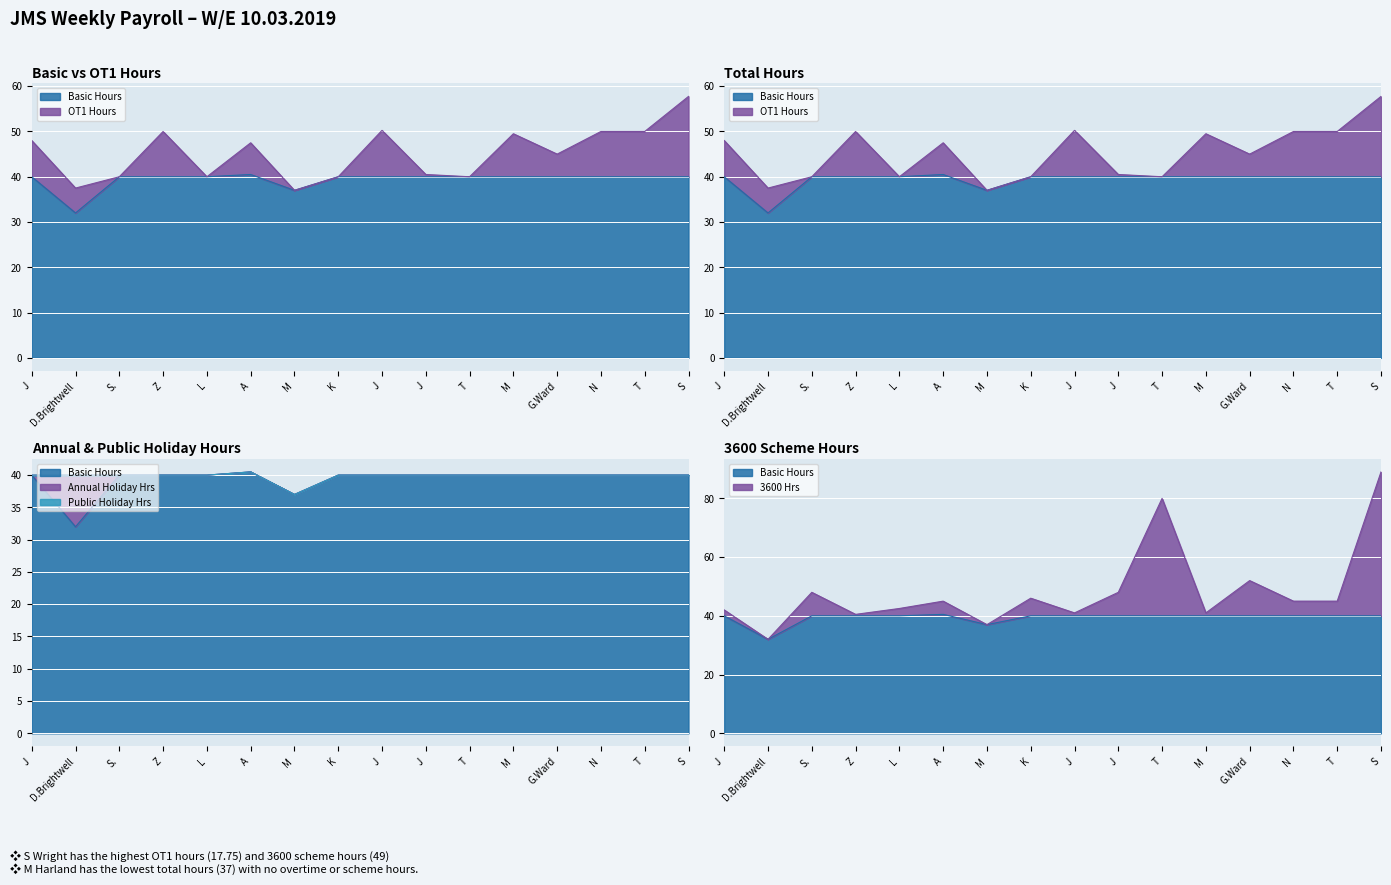

Reading right to left, extract all data points from this chart.

Basic Hours: S Wright=40.0	T Winterburn=40.0	N Winterburn=40.0	G.Ward=40.0	M Taylor=40.0	T Scott=40.0	J Parker=40.0	J McSharry=40.0	K Leek=40.0	M Harland=37.0	A Hammond=40.5	L Doran=40.0	Z Czege=40.0	S. Chimes=40.0	D.Brightwell=32.0	J Buckingham=40.0
OT1 Hours: S Wright=17.8	T Winterburn=10.0	N Winterburn=10.0	G.Ward=5.0	M Taylor=9.5	T Scott=0.0	J Parker=0.5	J McSharry=10.2	K Leek=0.0	M Harland=0.0	A Hammond=7.0	L Doran=0.0	Z Czege=10.0	S. Chimes=0.0	D.Brightwell=5.5	J Buckingham=8.0
Total Hours: S Wright=57.8	T Winterburn=50.0	N Winterburn=50.0	G.Ward=45.0	M Taylor=49.5	T Scott=40.0	J Parker=40.5	J McSharry=50.2	K Leek=40.0	M Harland=37.0	A Hammond=47.5	L Doran=40.0	Z Czege=50.0	S. Chimes=40.0	D.Brightwell=45.5	J Buckingham=48.0
3600 Hrs: S Wright=49.0	T Winterburn=5.0	N Winterburn=5.0	G.Ward=12.0	M Taylor=1.0	T Scott=40.0	J Parker=8.0	J McSharry=1.0	K Leek=6.0	M Harland=0.0	A Hammond=4.5	L Doran=2.5	Z Czege=0.5	S. Chimes=8.0	D.Brightwell=0.0	J Buckingham=2.0
Annual Holiday Hrs: S Wright=0.0	T Winterburn=0.0	N Winterburn=0.0	G.Ward=0.0	M Taylor=0.0	T Scott=0.0	J Parker=0.0	J McSharry=0.0	K Leek=0.0	M Harland=0.0	A Hammond=0.0	L Doran=0.0	Z Czege=0.0	S. Chimes=0.0	D.Brightwell=8.0	J Buckingham=0.0
Public Holiday Hrs: S Wright=0.0	T Winterburn=0.0	N Winterburn=0.0	G.Ward=0.0	M Taylor=0.0	T Scott=0.0	J Parker=0.0	J McSharry=0.0	K Leek=0.0	M Harland=0.0	A Hammond=0.0	L Doran=0.0	Z Czege=0.0	S. Chimes=0.0	D.Brightwell=0.0	J Buckingham=0.0